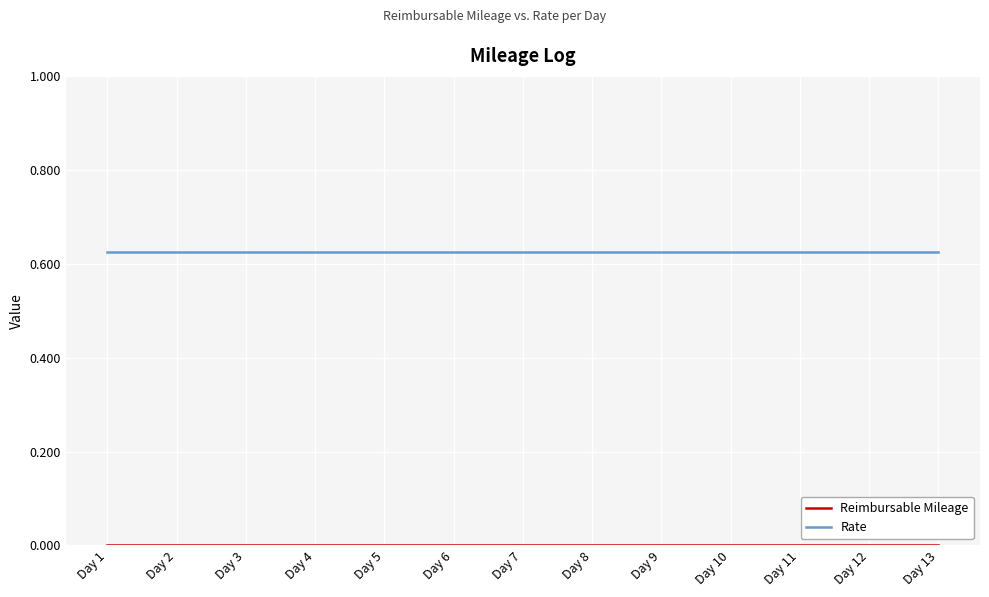

What is the sum of all Rate values?

8.1